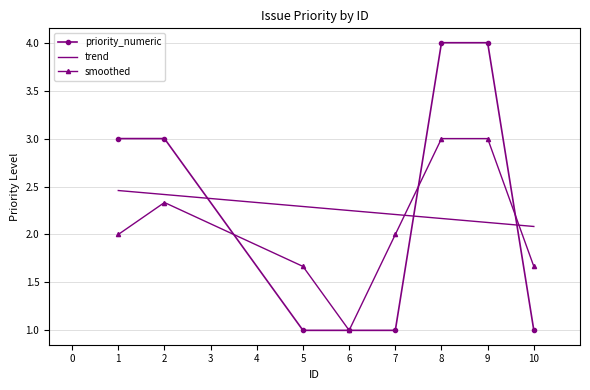

What is the value of the 7th point from the left?

4